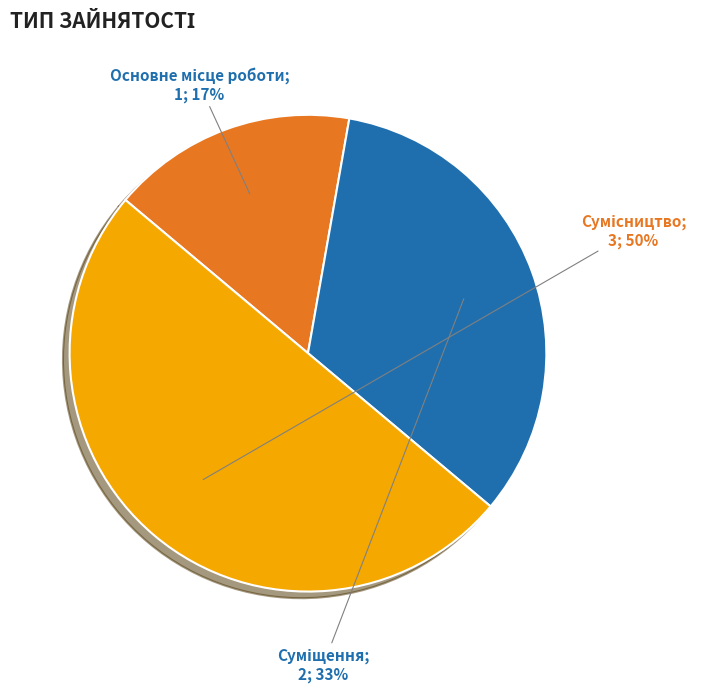

To the nearest percent, what is the difference between the largest and smallest slice percentages?

33%